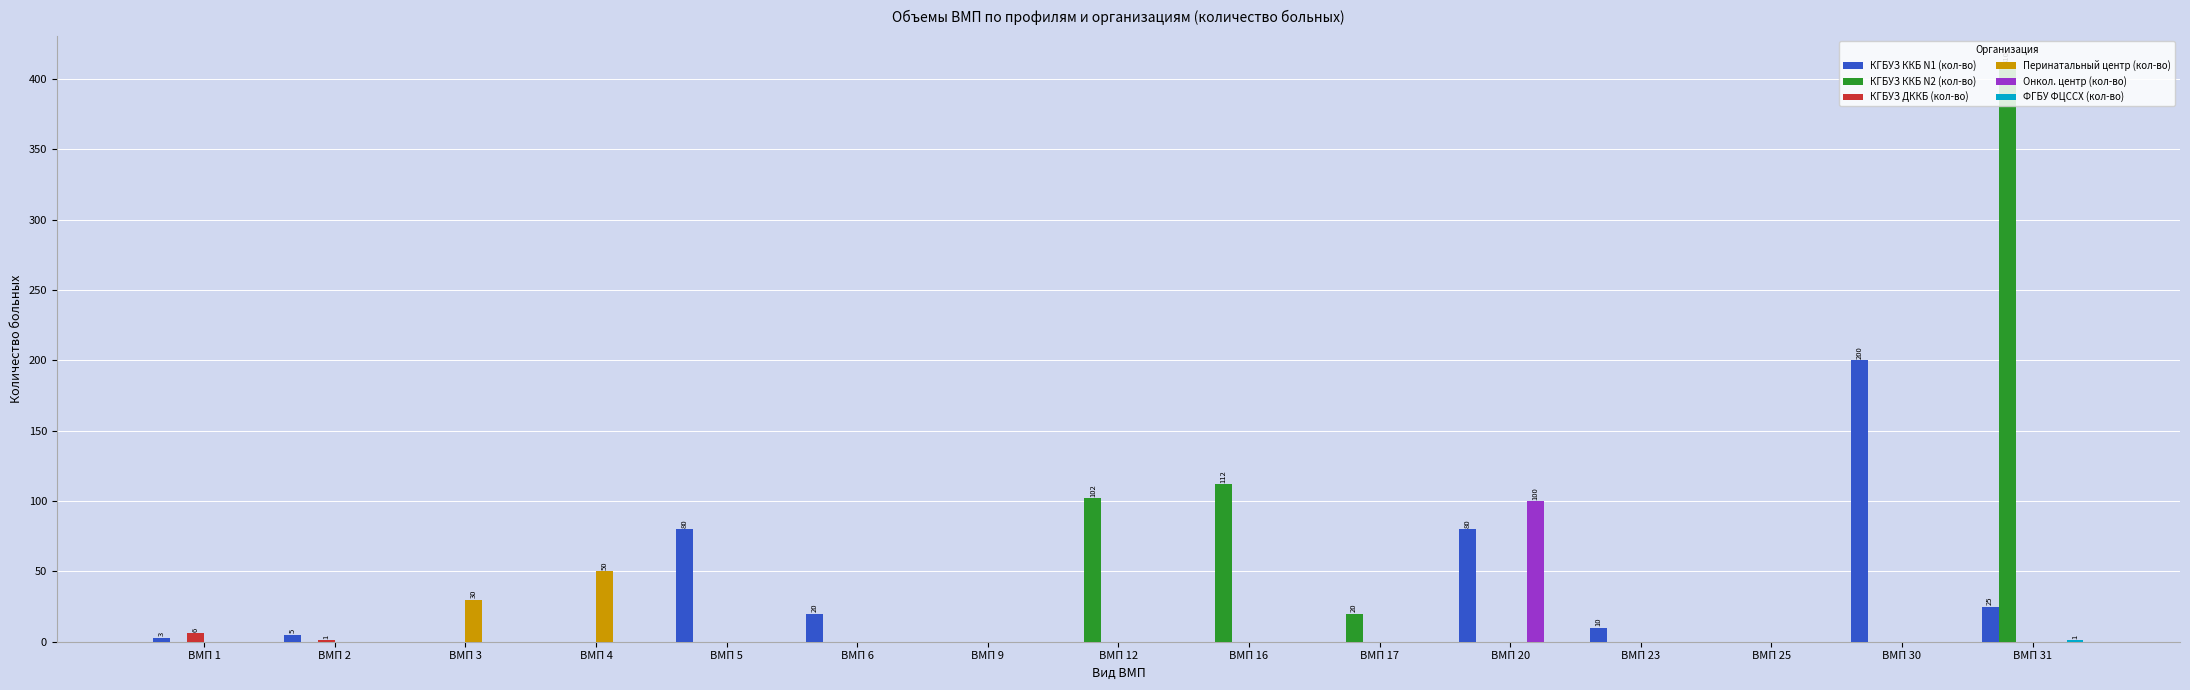

What is the maximum value shown in the chart?

410